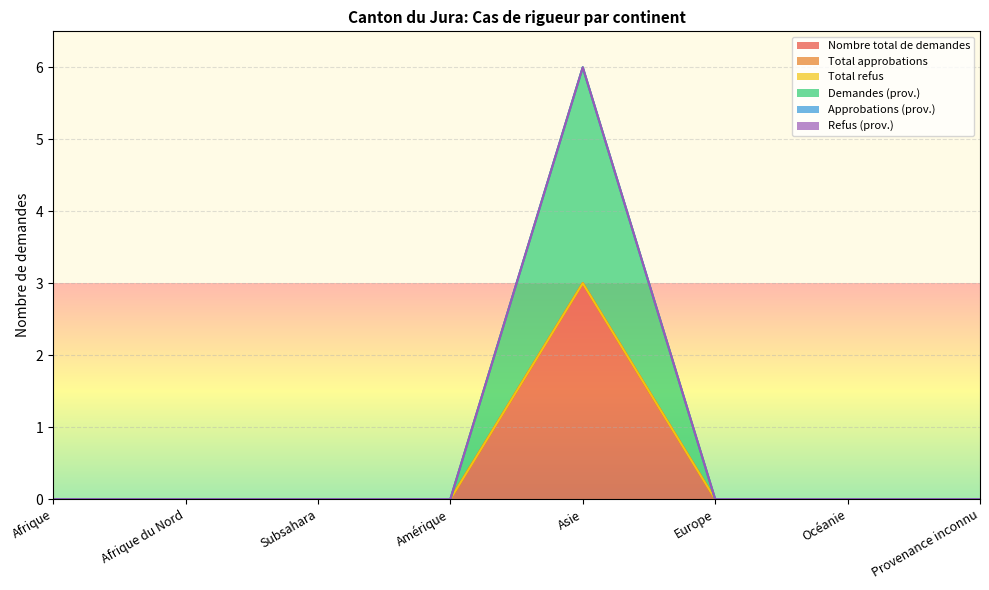

Reading left to right, list all the values displayed in this chart.

Nombre total de demandes: Afrique=0	Afrique du Nord=0	Subsahara=0	Amérique=0	Asie=3	Europe=0	Océanie=0	Provenance inconnu=0
Total approbations: Afrique=0	Afrique du Nord=0	Subsahara=0	Amérique=0	Asie=0	Europe=0	Océanie=0	Provenance inconnu=0
Total refus: Afrique=0	Afrique du Nord=0	Subsahara=0	Amérique=0	Asie=0	Europe=0	Océanie=0	Provenance inconnu=0
Demandes (prov.): Afrique=0	Afrique du Nord=0	Subsahara=0	Amérique=0	Asie=3	Europe=0	Océanie=0	Provenance inconnu=0
Approbations (prov.): Afrique=0	Afrique du Nord=0	Subsahara=0	Amérique=0	Asie=0	Europe=0	Océanie=0	Provenance inconnu=0
Refus (prov.): Afrique=0	Afrique du Nord=0	Subsahara=0	Amérique=0	Asie=0	Europe=0	Océanie=0	Provenance inconnu=0